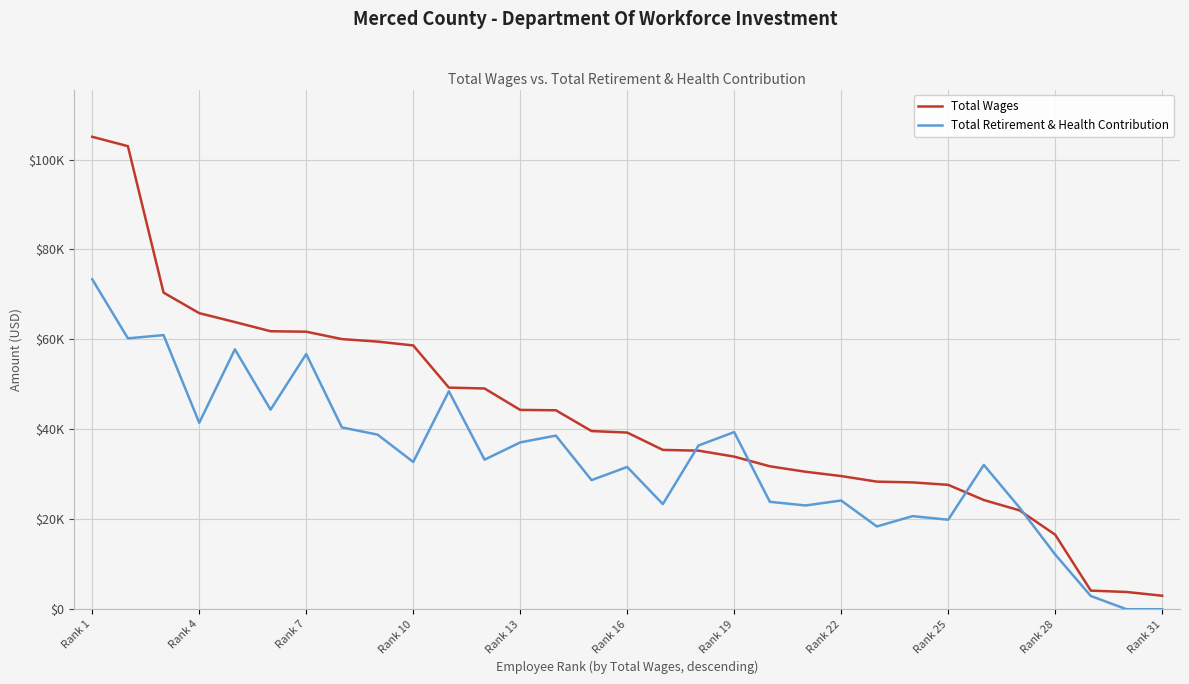

Does the chart display data point markers on the line(s)?

No